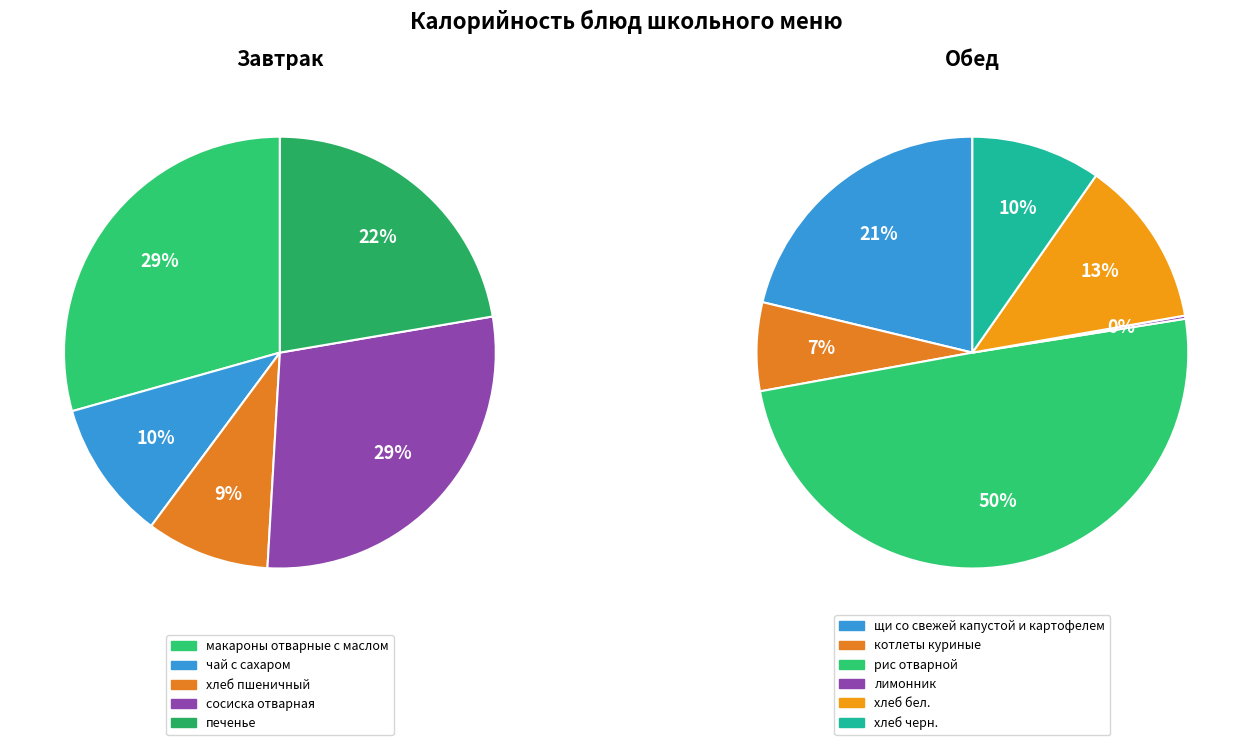

Rank the categories by value from highest to lowest.

рис отварной, макароны отварные с маслом, сосиска отварная, печенье, щи со свежей капустой и картофелем, чай с сахаром, хлеб пшеничный, хлеб бел., хлеб черн., котлеты куриные, лимонник